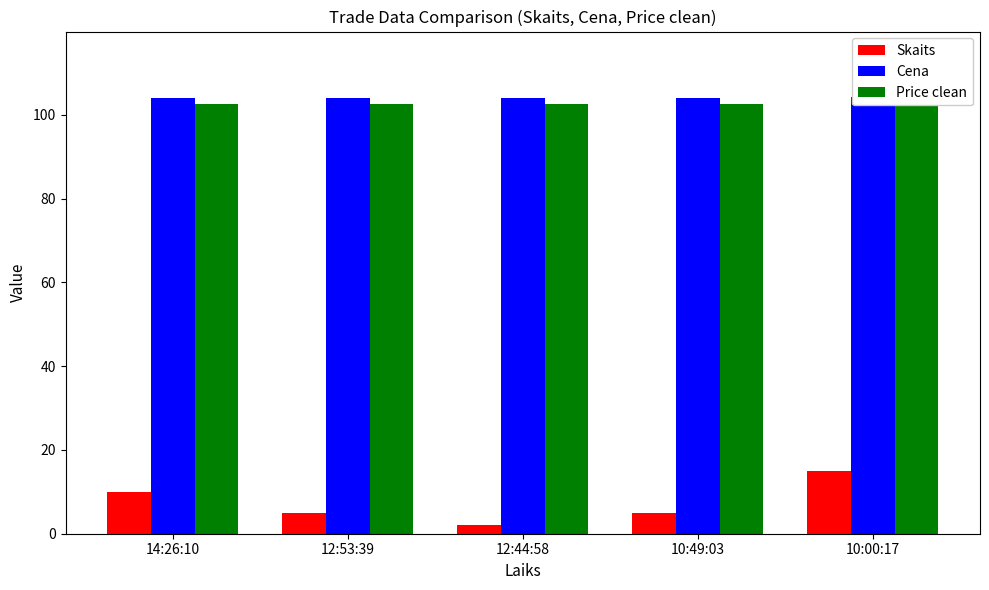

The Skaits series shows 21.5 at 10:00:17. True or false?

False